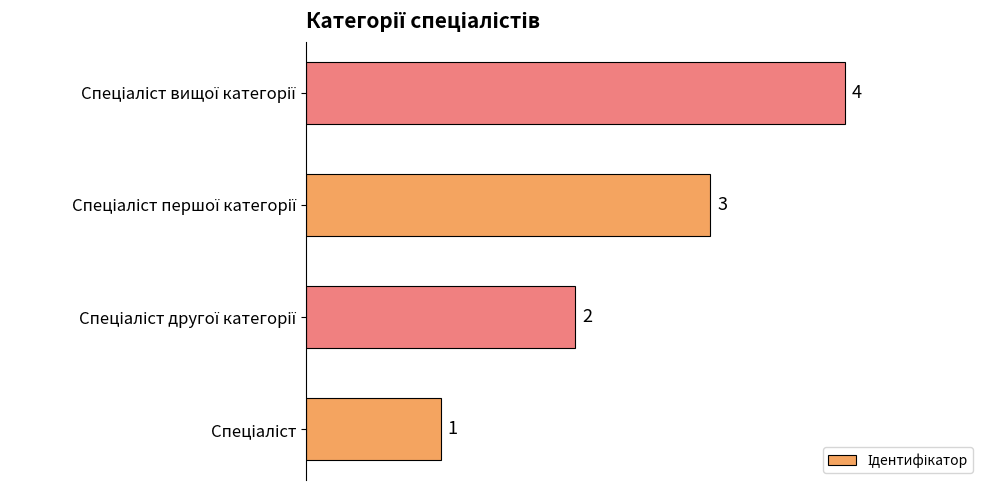

What is the greatest value displayed?

4